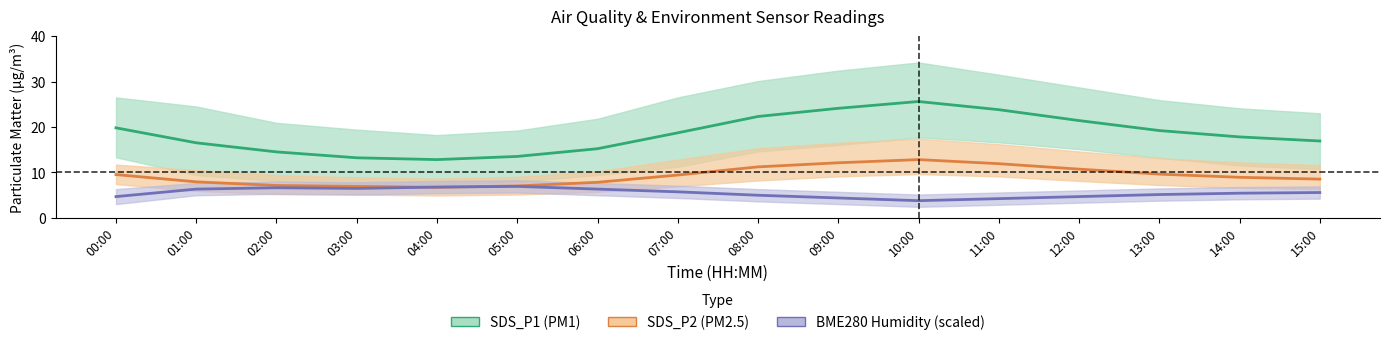

List the series in order of their overall mean, lowest first.

BME280 Humidity (scaled), SDS_P2 (PM2.5), SDS_P1 (PM1)